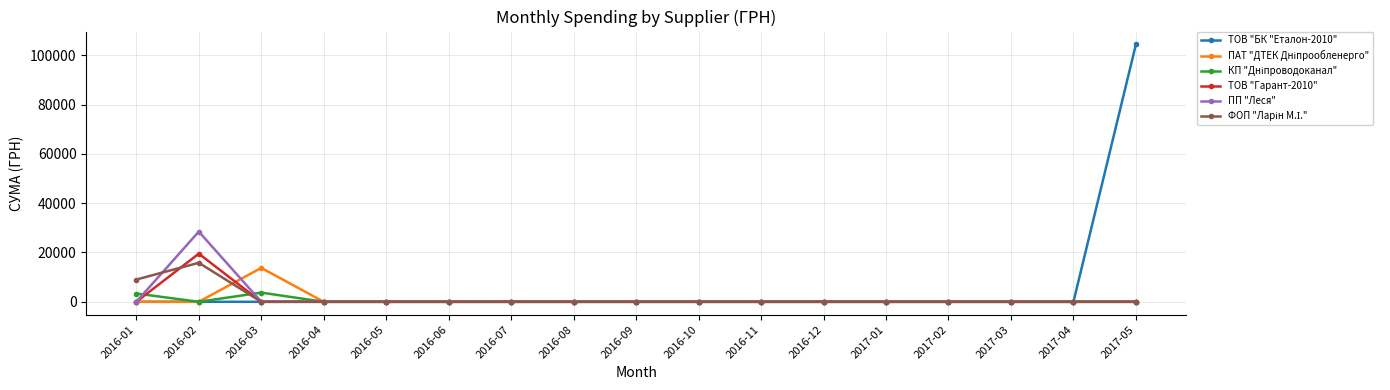

Where is the first local maximum for ТОВ "Гарант-2010"?

2016-02